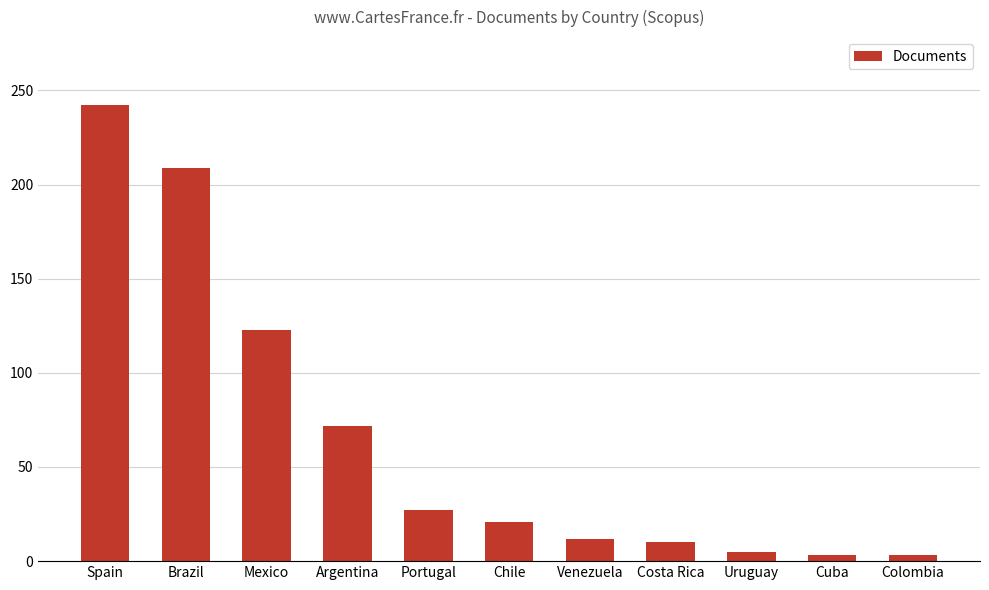

Which category has the highest value across all series?

Spain